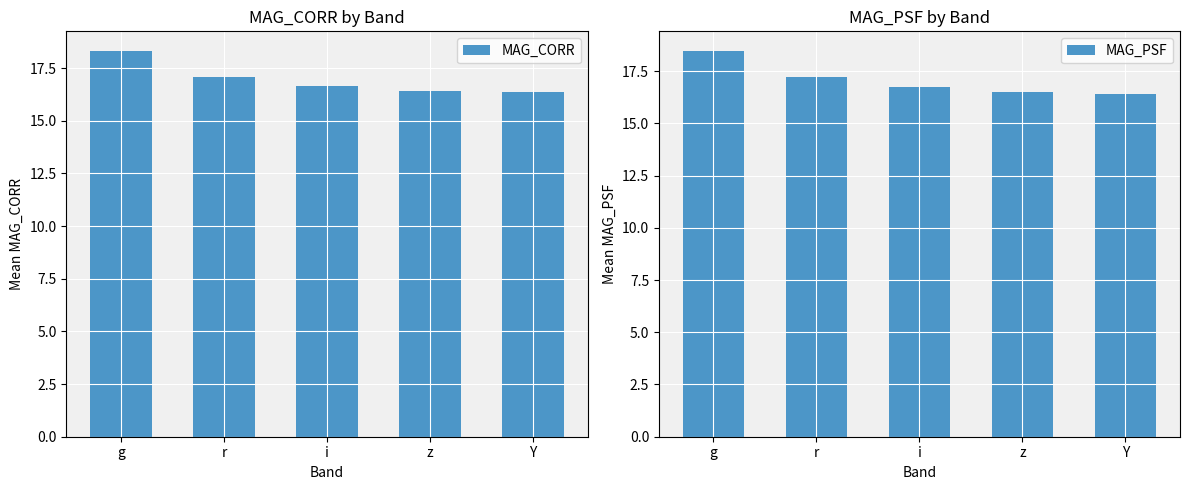

Reading left to right, transcribe all the data shown in this chart.

MAG_CORR: 18.3	17.1	16.6	16.4	16.4
MAG_PSF: 18.5	17.2	16.7	16.5	16.4